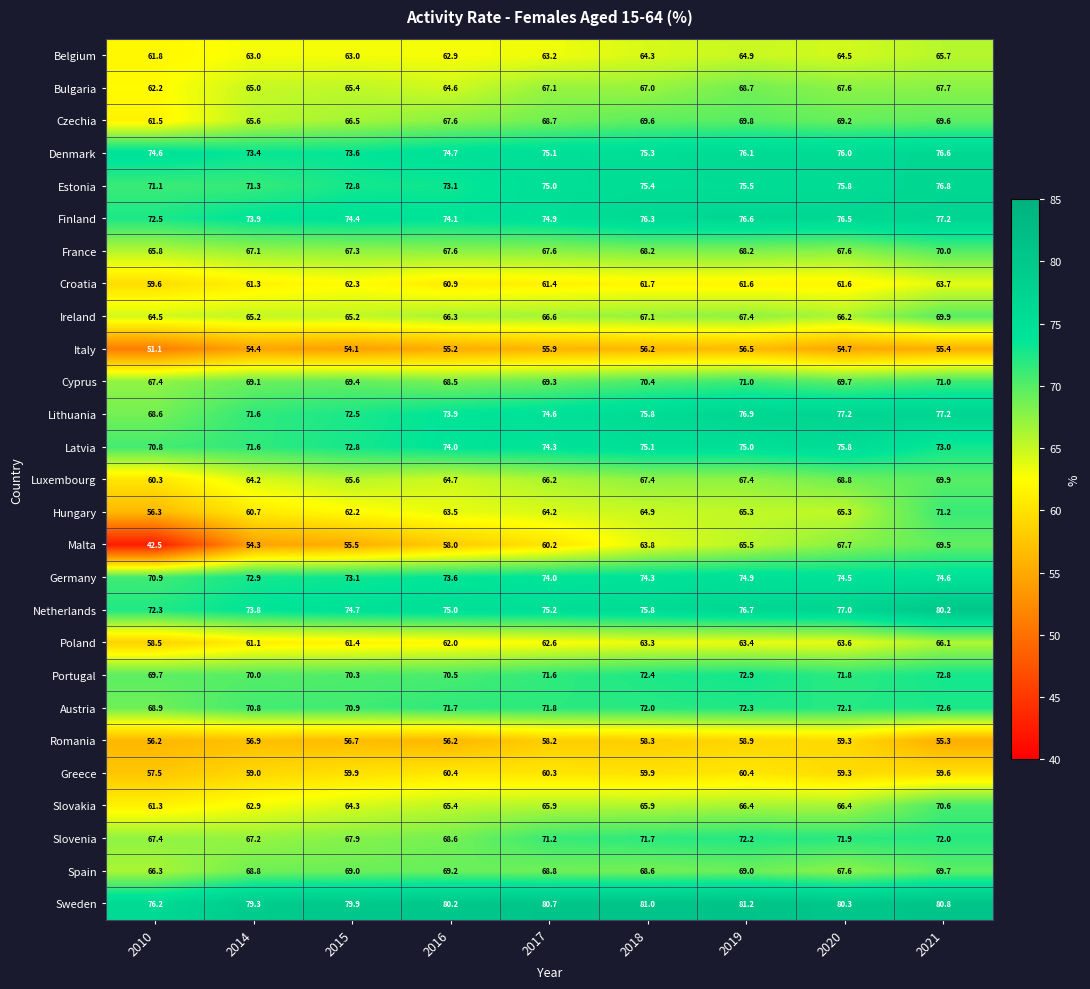

Which series changed the most between 2014 and 2016?

Malta